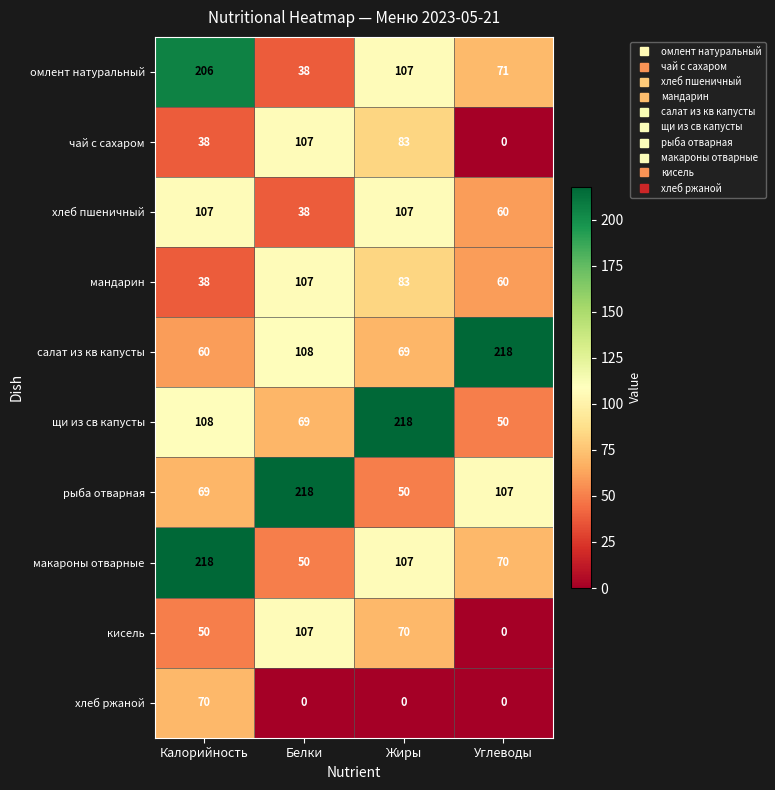

At which label is хлеб пшеничный closest to 72?

Углеводы